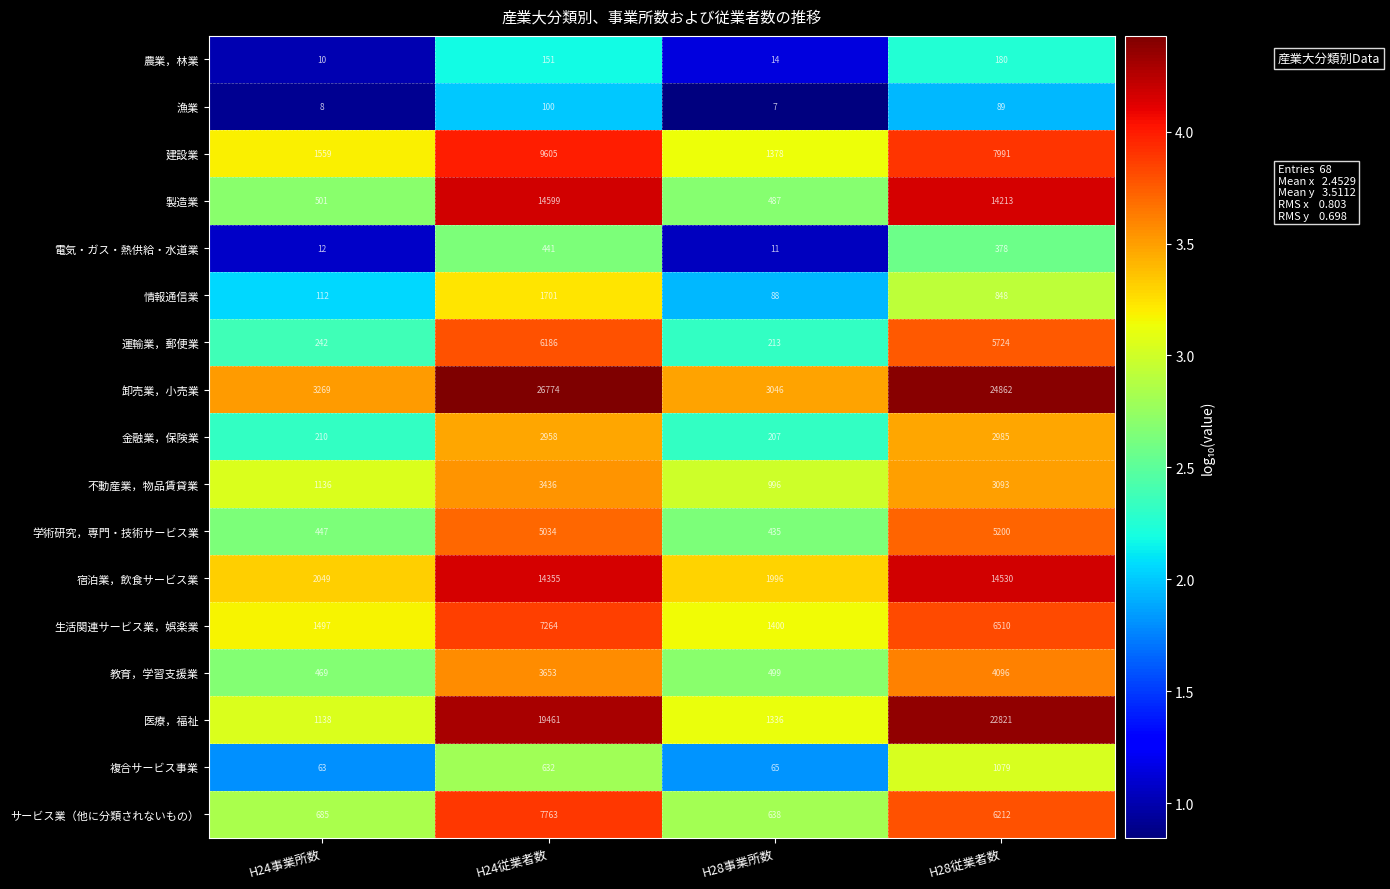

At H28事業所数, list the series in order from smallest to largest.

漁業, 電気・ガス・熱供給・水道業, 農業，林業, 複合サービス事業, 情報通信業, 金融業，保険業, 運輸業，郵便業, 学術研究，専門・技術サービス業, 製造業, 教育，学習支援業, サービス業（他に分類されないもの）, 不動産業，物品賃貸業, 医療，福祉, 建設業, 生活関連サービス業，娯楽業, 宿泊業，飲食サービス業, 卸売業，小売業